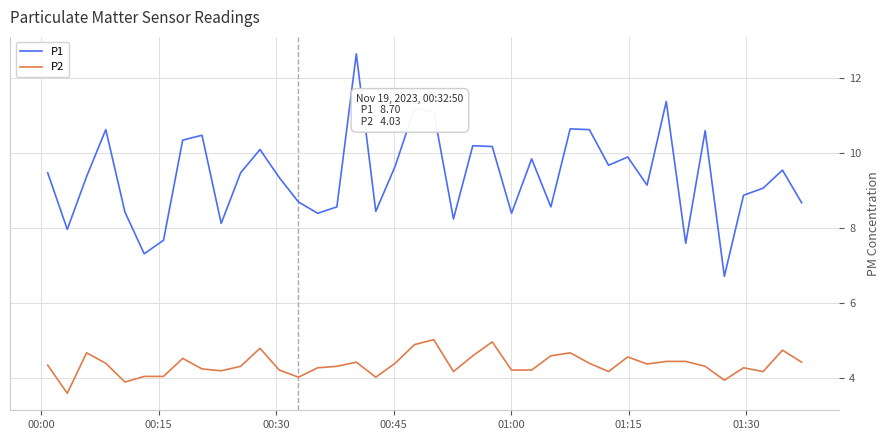

Which series has the largest range (max minus min)?

P1